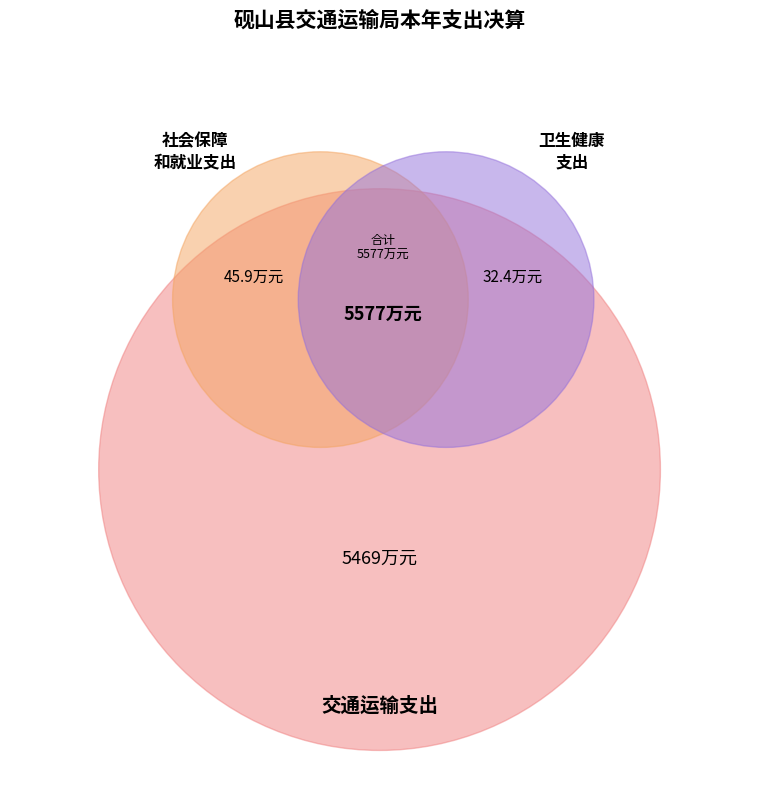

Which slice represents more than half of the pie?

交通运输支出